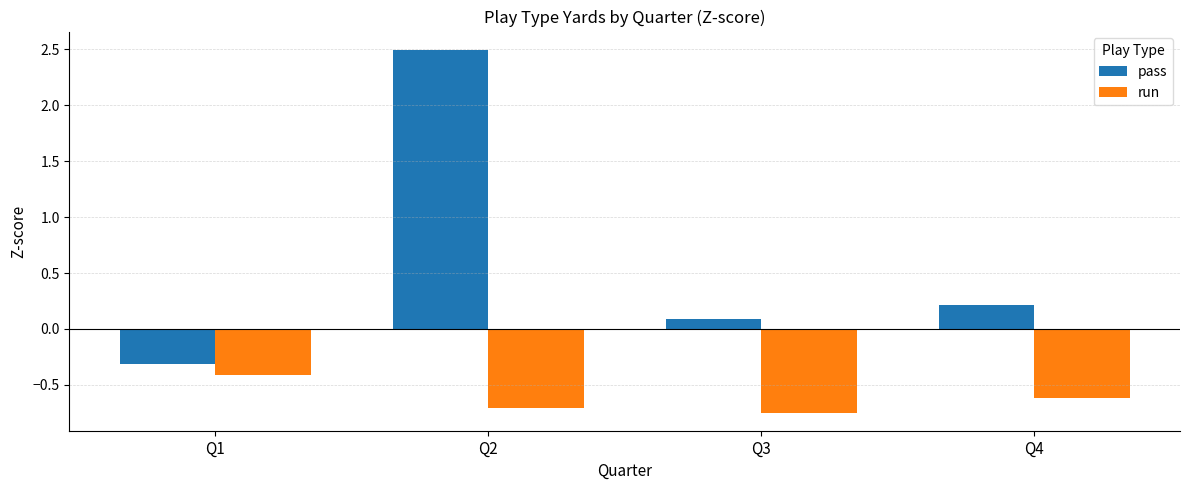

What is the difference between the highest and lowest values at Q3?

0.8